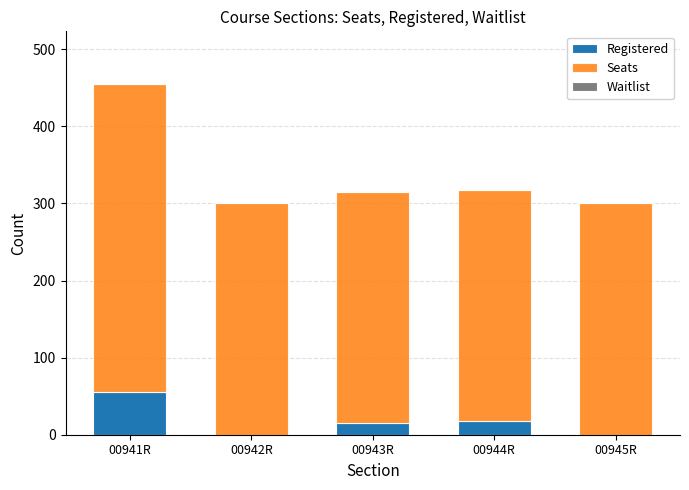

What is the highest value of the Registered series?

55